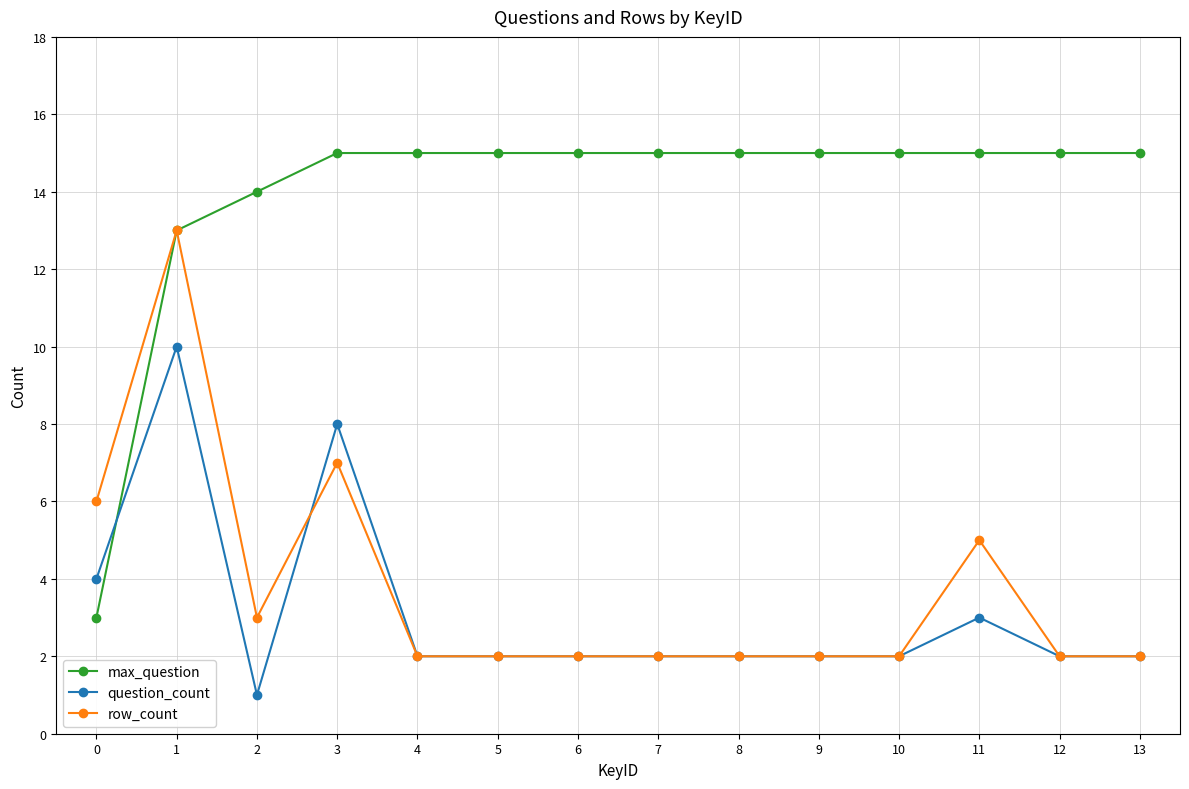

At 2, list the series in order from smallest to largest.

question_count, row_count, max_question